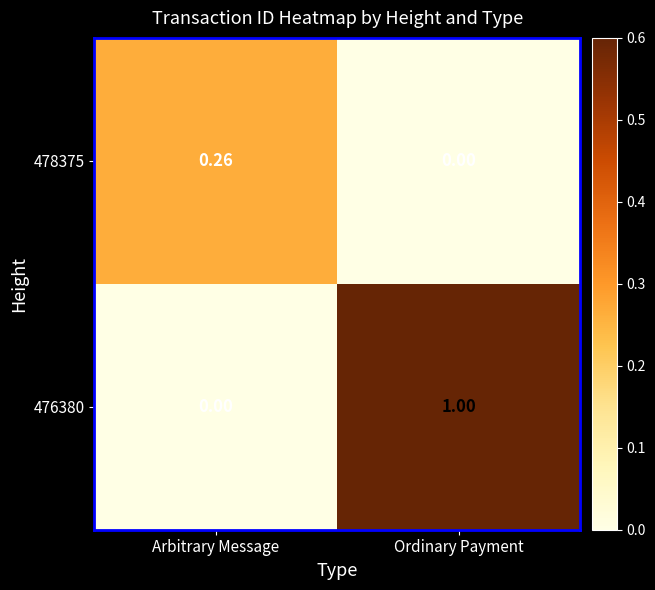

Between Arbitrary Message and Ordinary Payment, which series saw the biggest shift?

476380